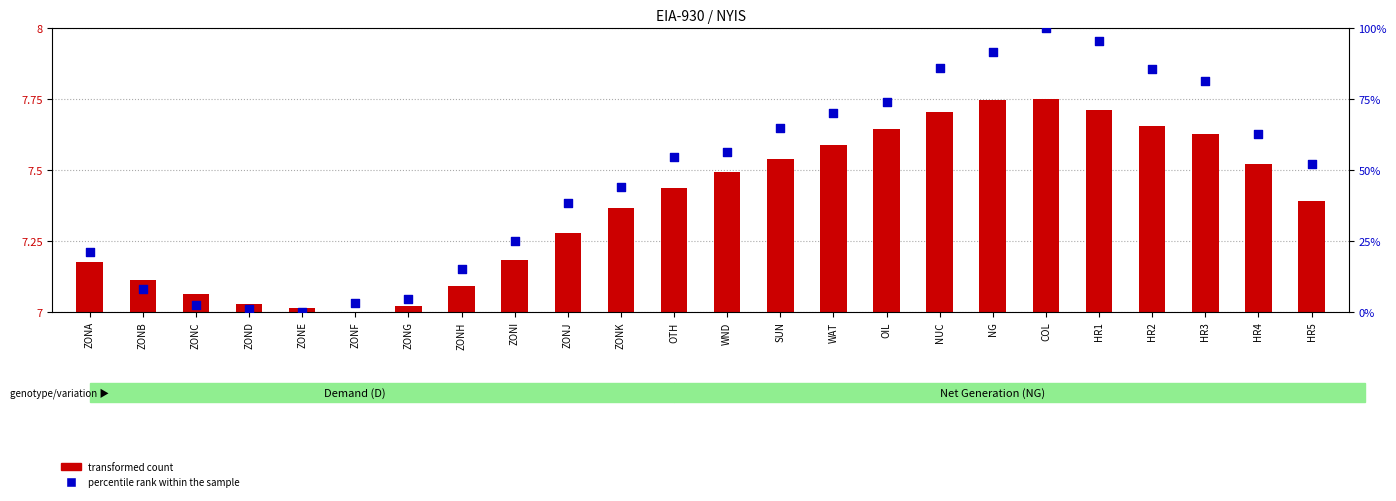

What is the total value across all series at ZONF?

10.1